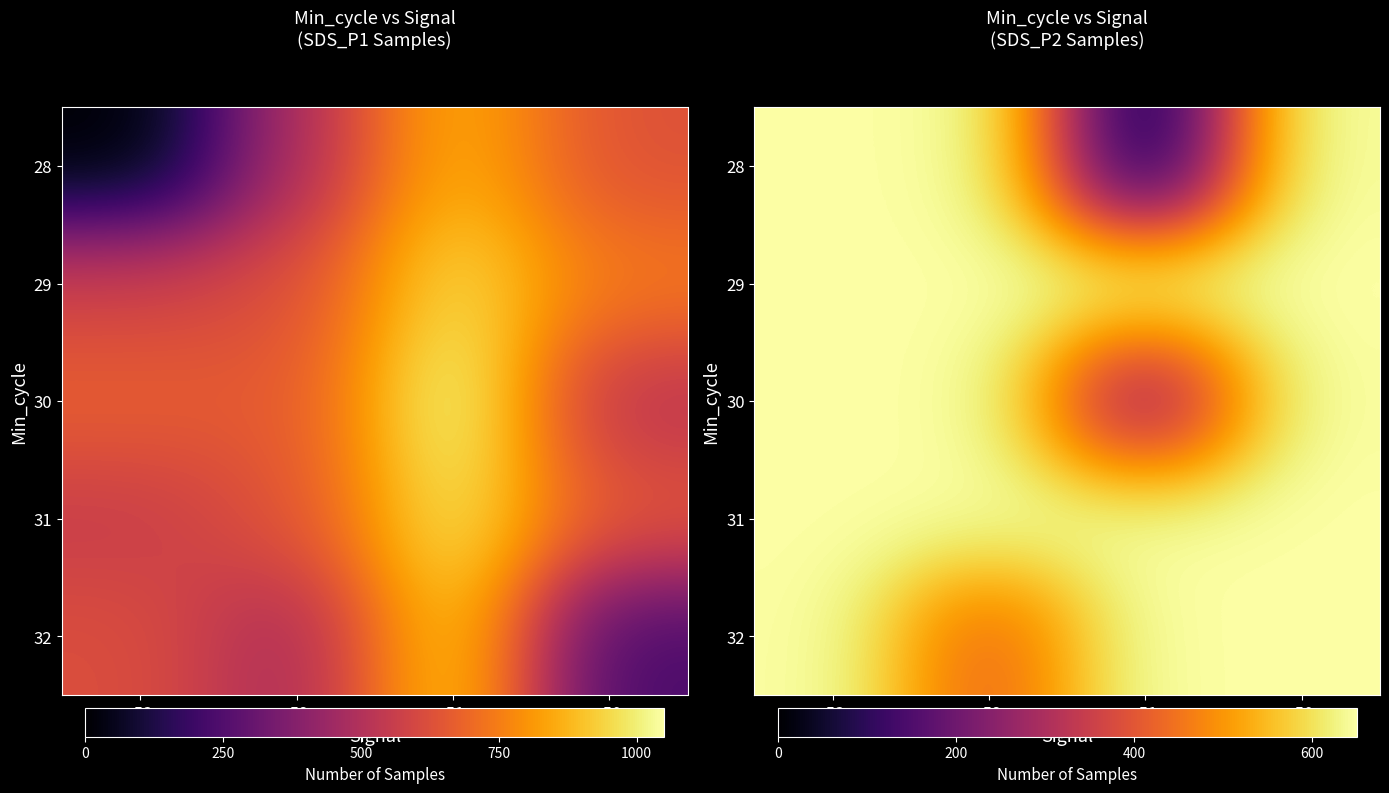

What is the sum of the 32 values at -52 and -50?

1061.8